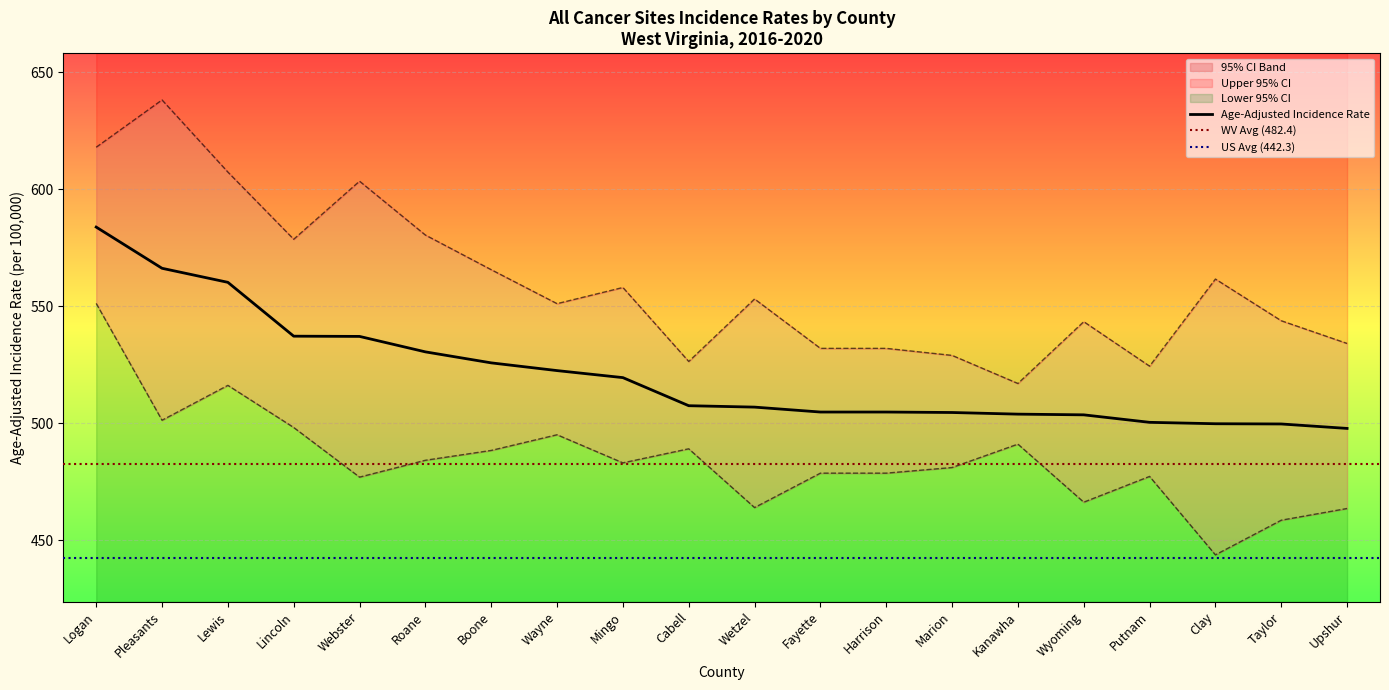

How many interior local valleys does the Upper 95% CI series have?

5